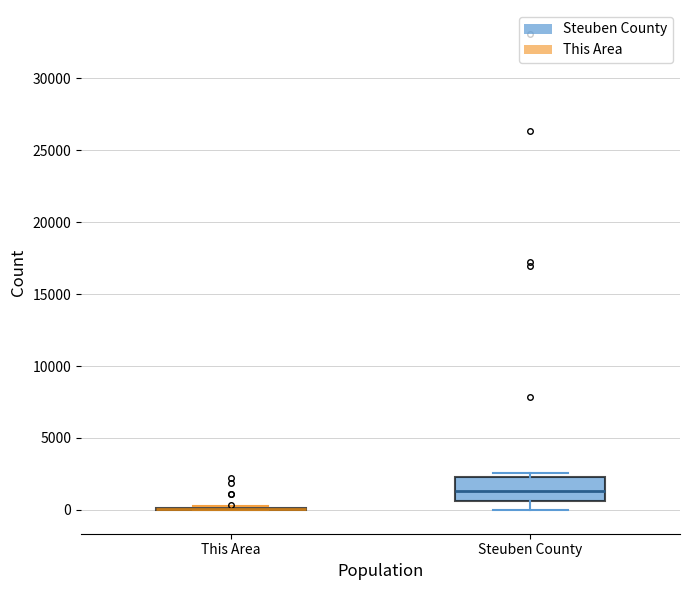

Reading left to right, transcribe this box plot: for each box, give where its median line is, the range the box spans, and where its two whiskers end, as read against the y-axis. The values are not printed on the chart, so give them approximately, as read against the axis.

This Area: box collapsed to a line at 0, whiskers 0 to 500
Steuben County: median 1500, box 500 to 2500, whiskers 0 to 2500 (just above the box's upper edge)